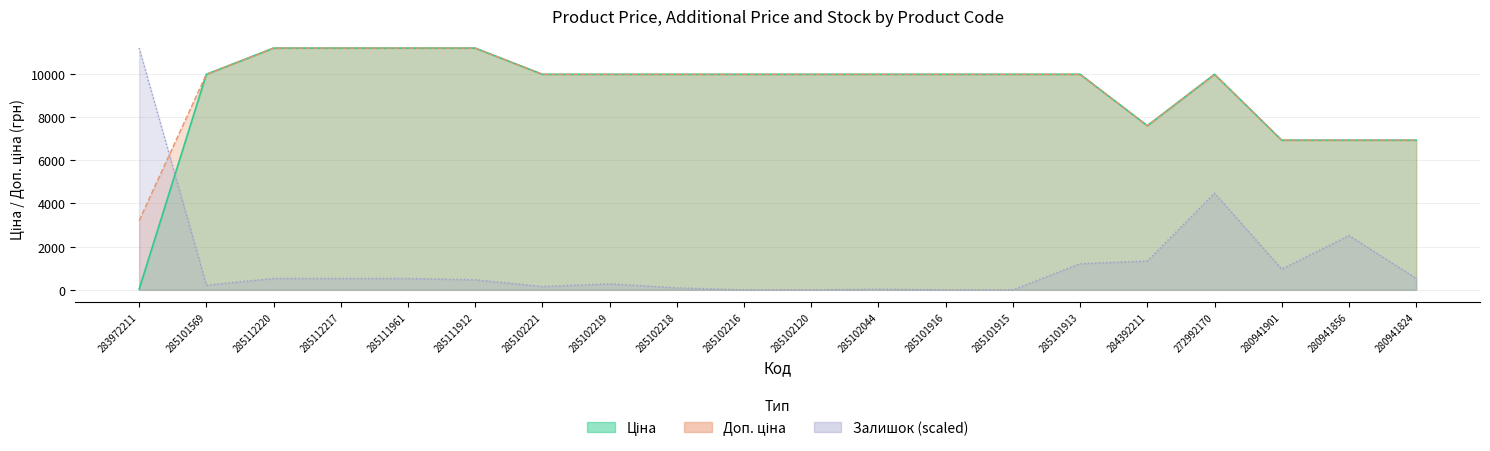

At which category does the chart reach its minimum across all series?

285102216